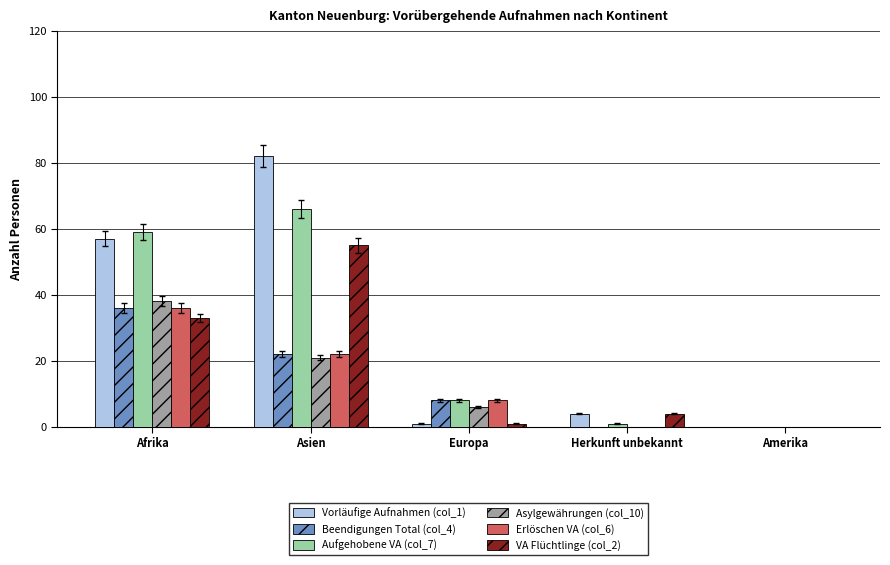

Reading left to right, extract all data points from this chart.

Vorläufige Aufnahmen (col_1): 57	82	1	4	0
Beendigungen Total (col_4): 36	22	8	0	0
Aufgehobene VA (col_7): 59	66	8	1	0
Asylgewährungen (col_10): 38	21	6	0	0
Erlöschen VA (col_6): 36	22	8	0	0
VA Flüchtlinge (col_2): 33	55	1	4	0